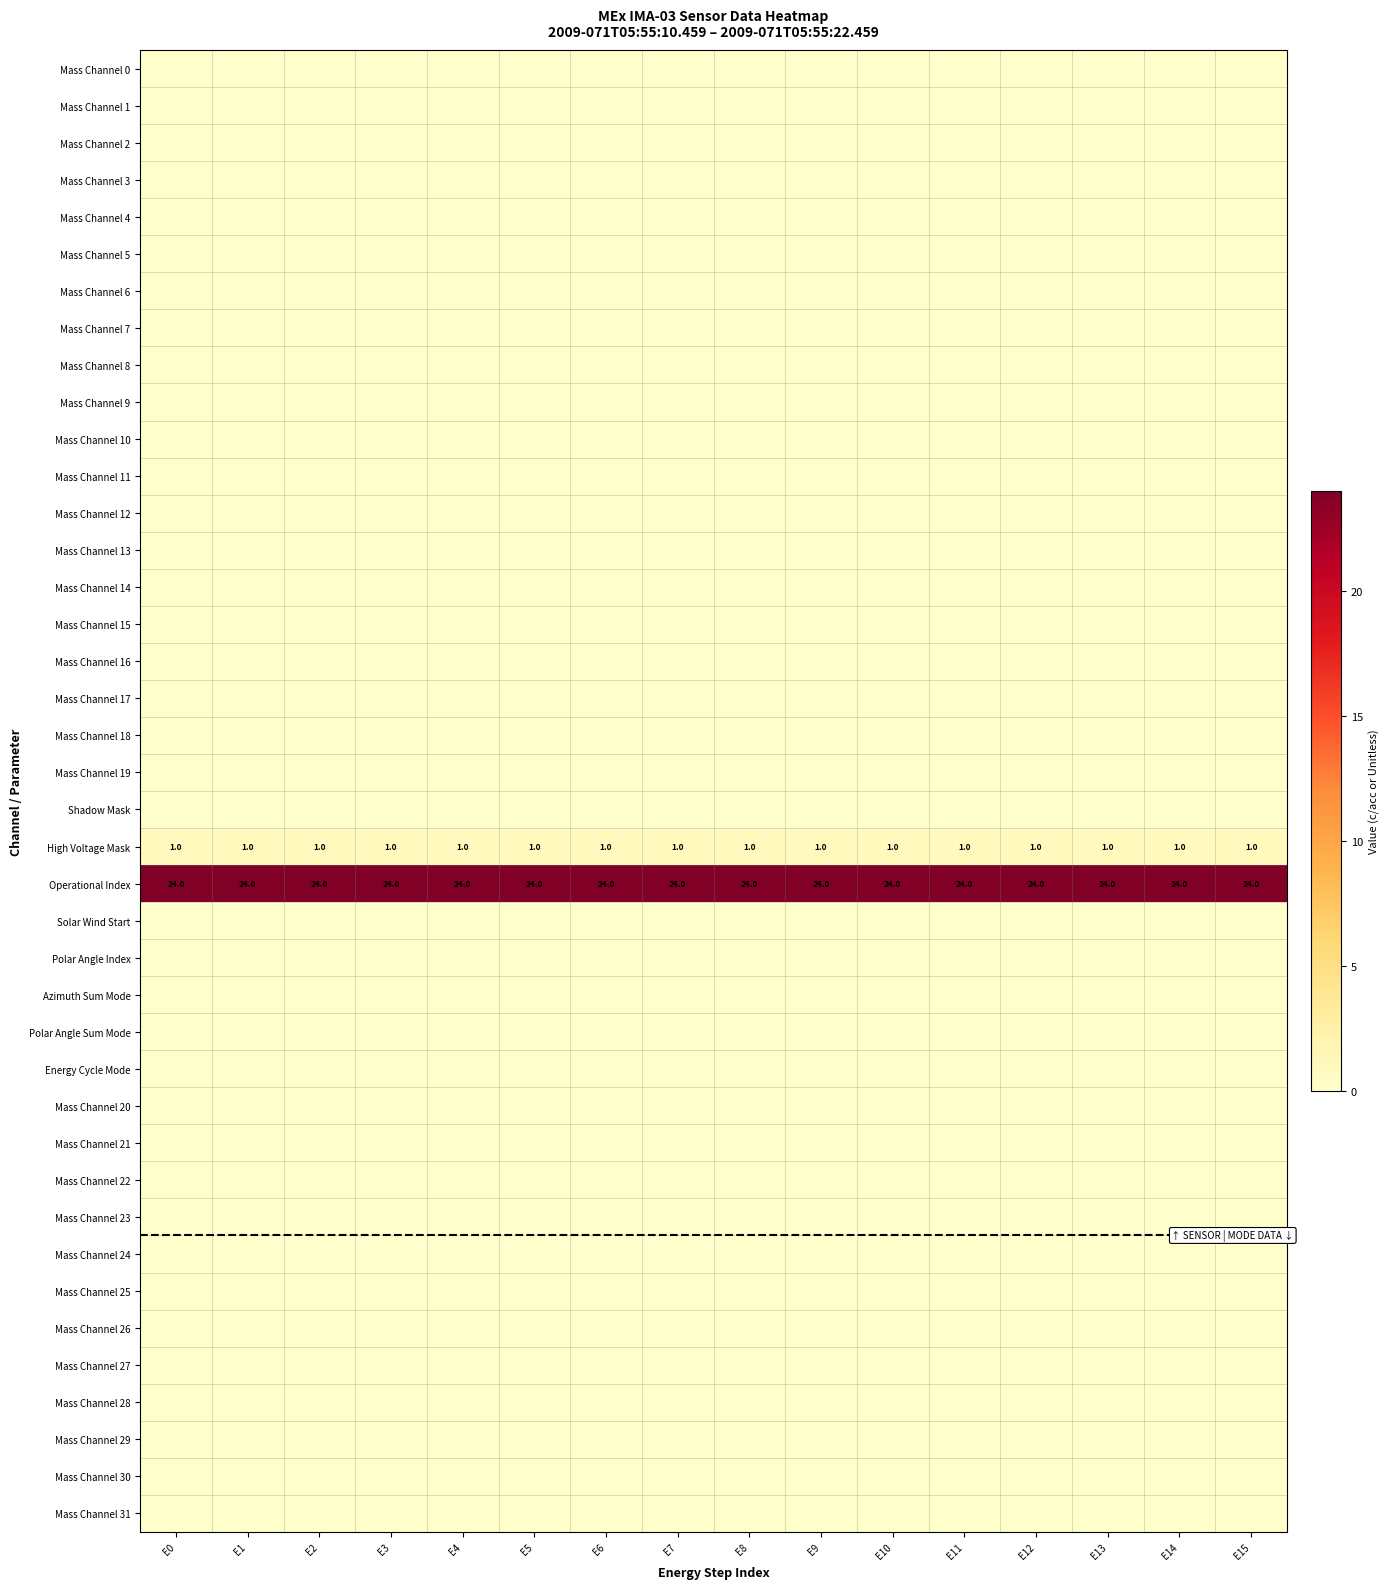

What is the maximum value shown in the chart?

24